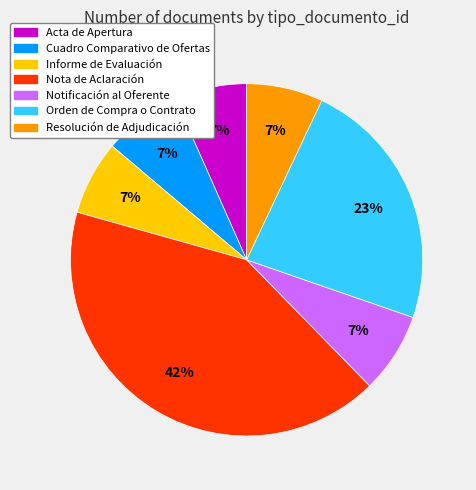

Count the number of slices in the pie.

7